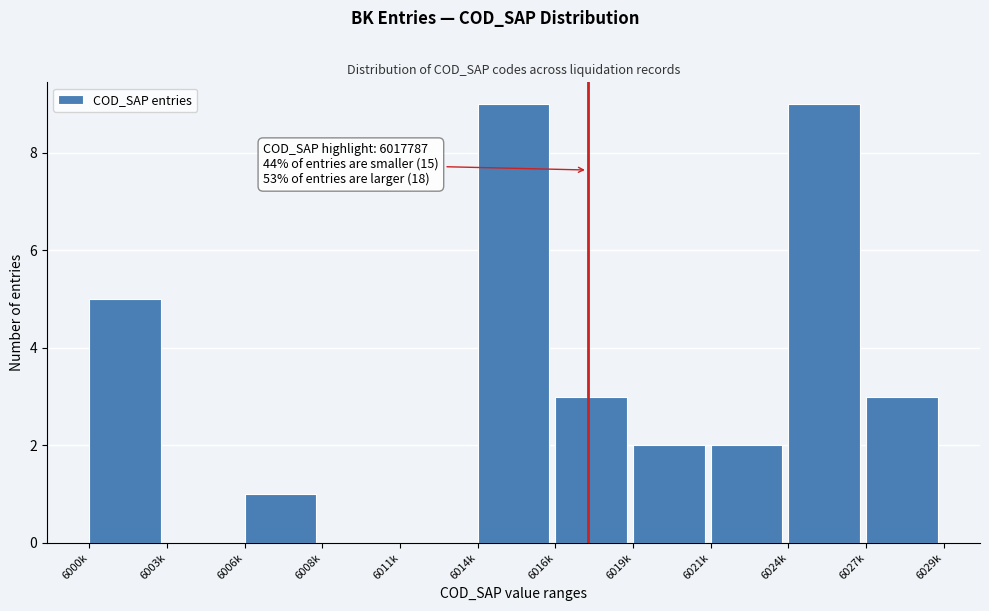

Reading left to right, extract all data points from this chart.

6000k=5	6003k=0	6006k=1	6008k=0	6011k=0	6014k=9	6016k=3	6019k=2	6021k=2	6024k=9	6027k=3